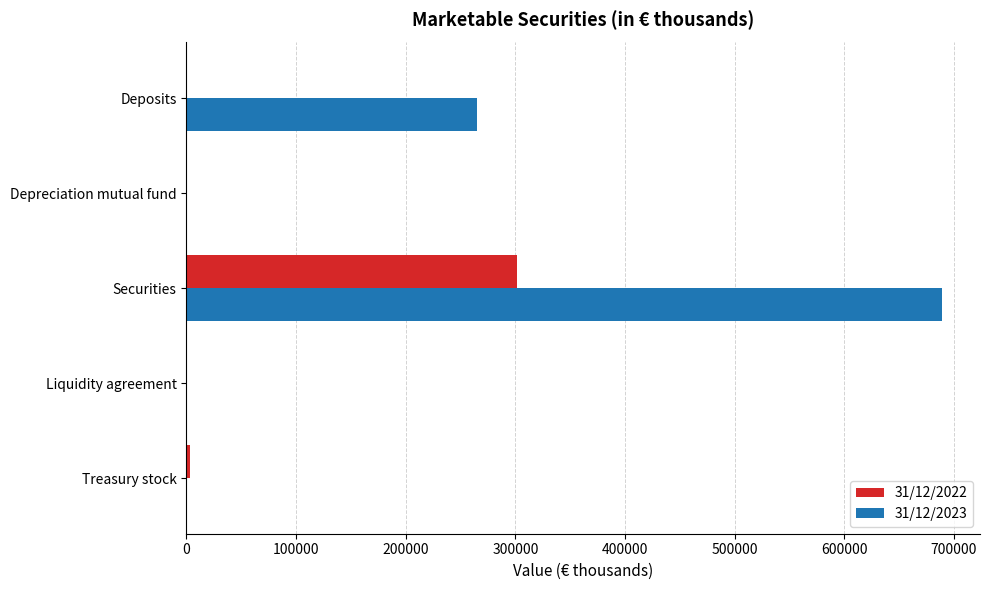

What is the total value across all series at Securities?

991143